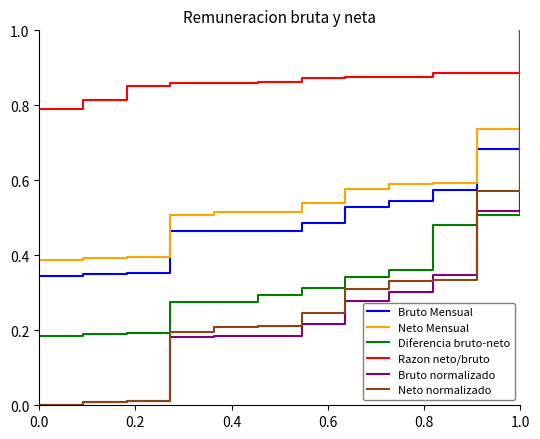

How many times do Bruto normalizado and Razon neto/bruto cross each other?

1